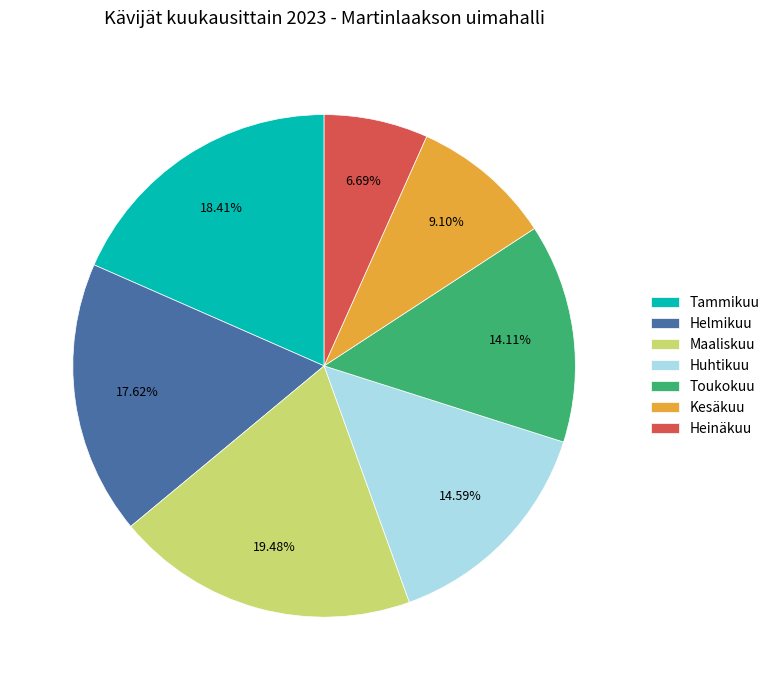

What percentage is NOT represented by Helmikuu?

82.4%